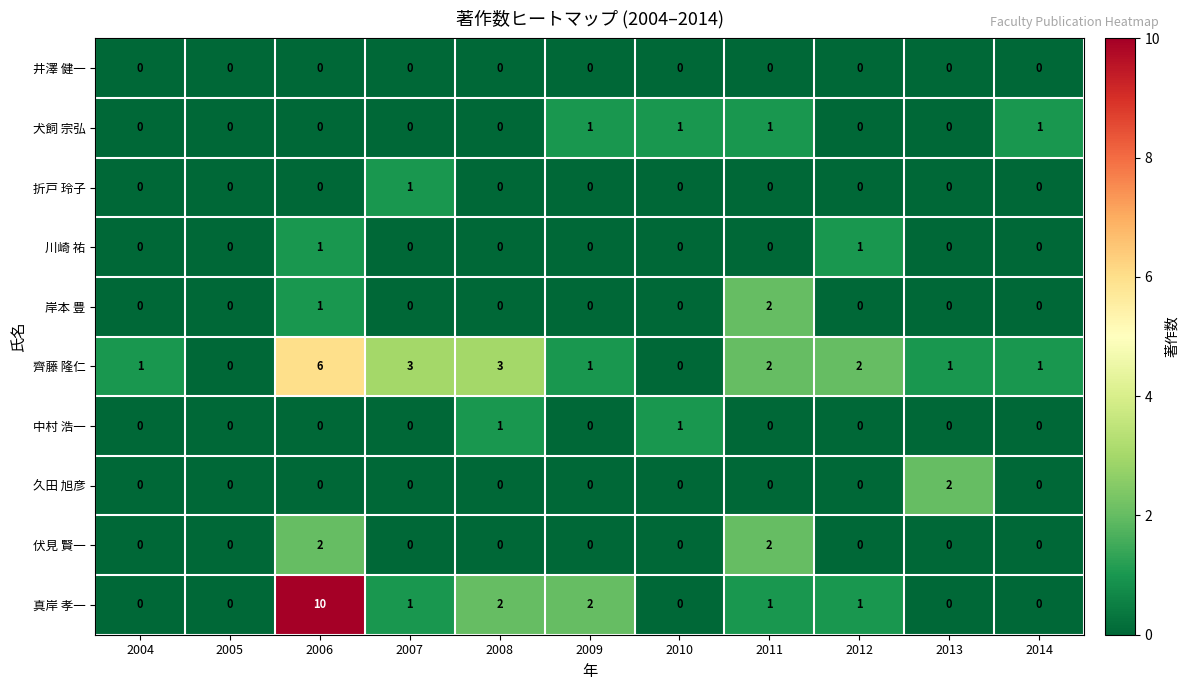

The value of 岸本 豊 at 2011 is 2. True or false?

True